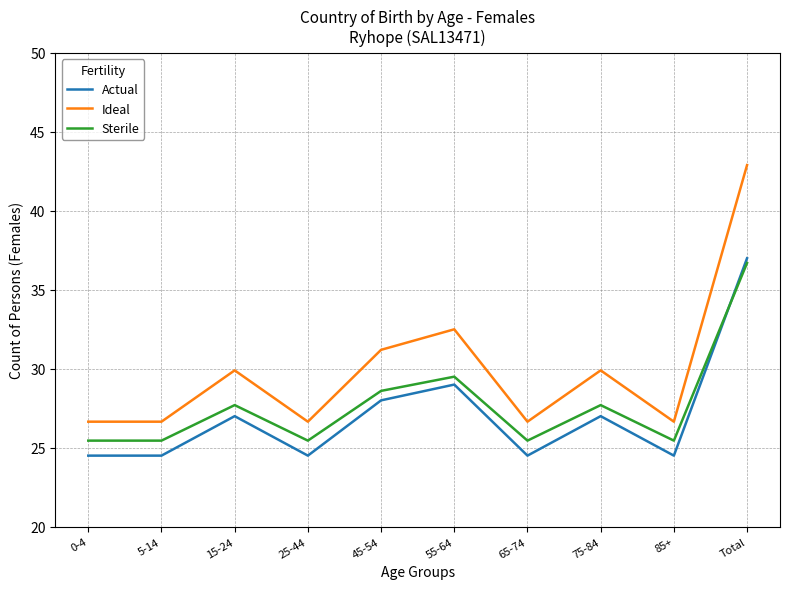

Which series has the widest spread of values?

Ideal